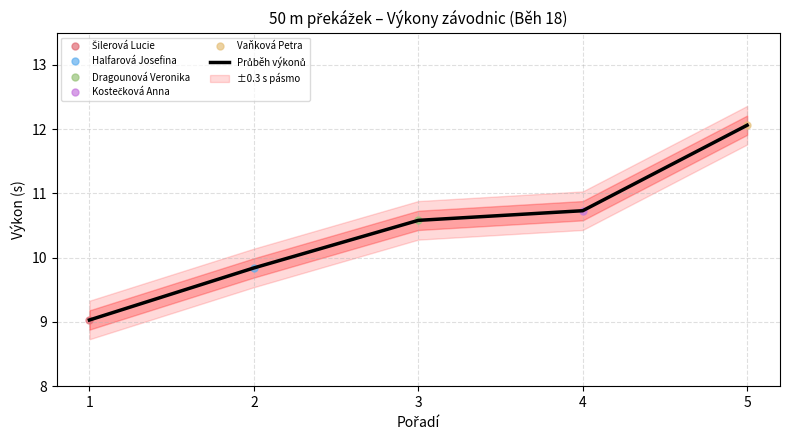

At which category does the chart reach its minimum across all series?

1